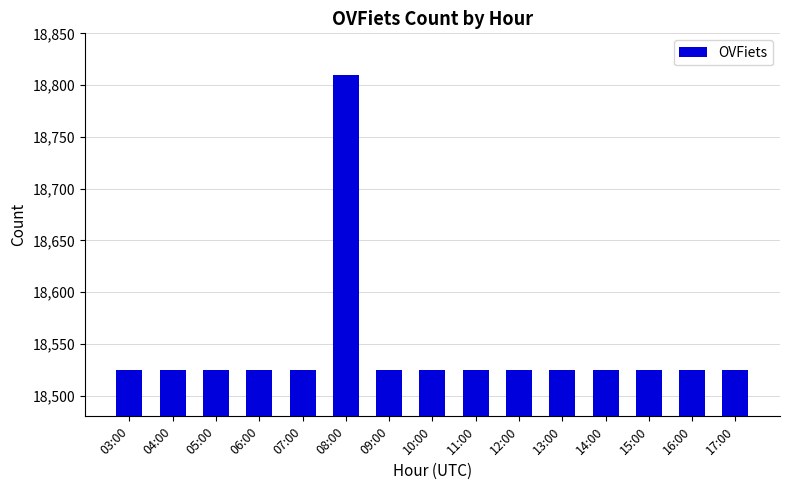

Is it true that the value at 12:00 is 28332?

False